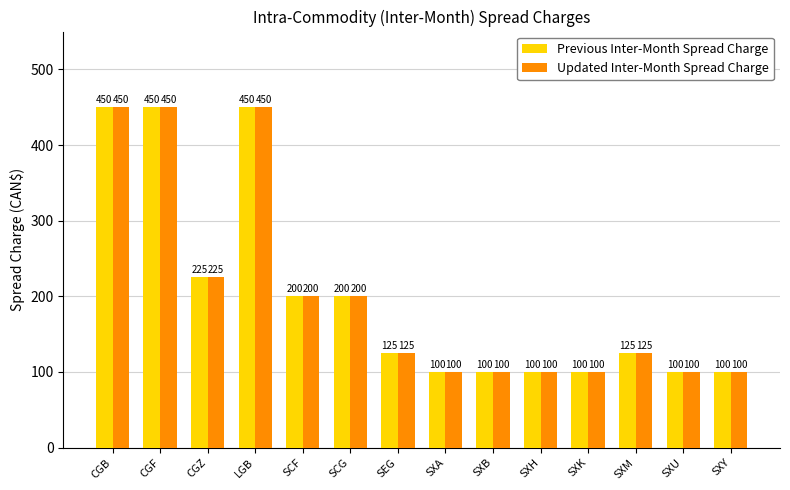

At how many categories does at least one series exceed 320?

3